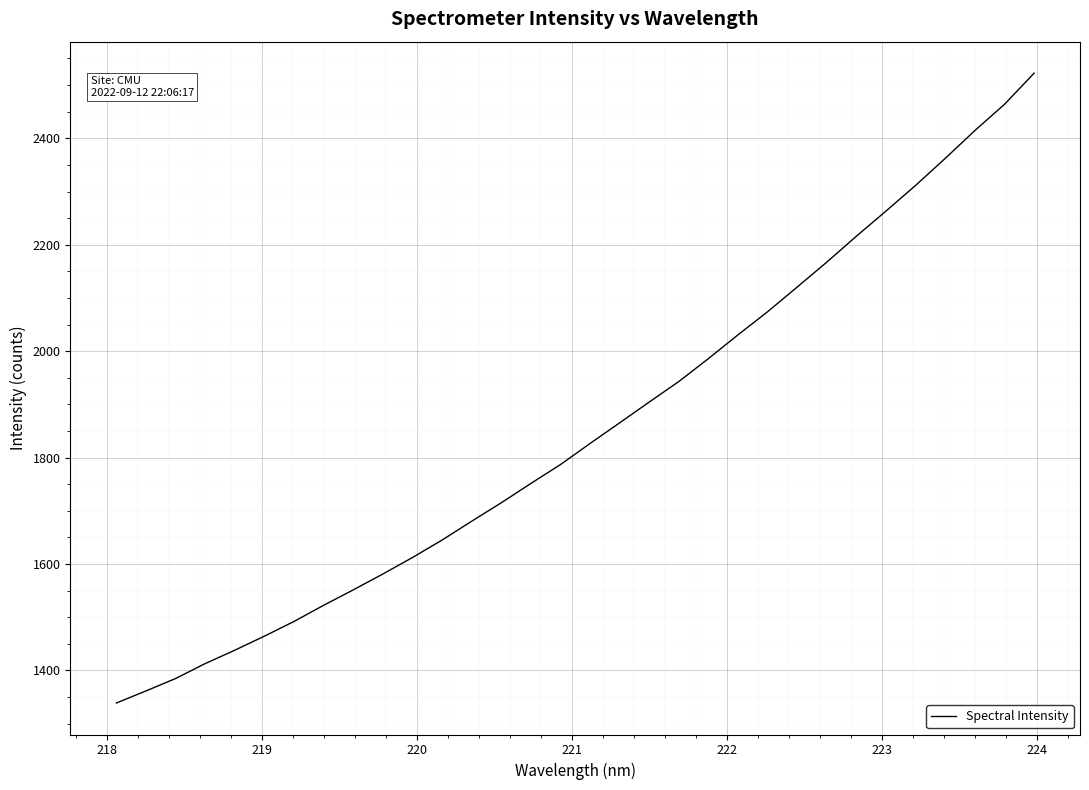

What is the average value?

1850.5